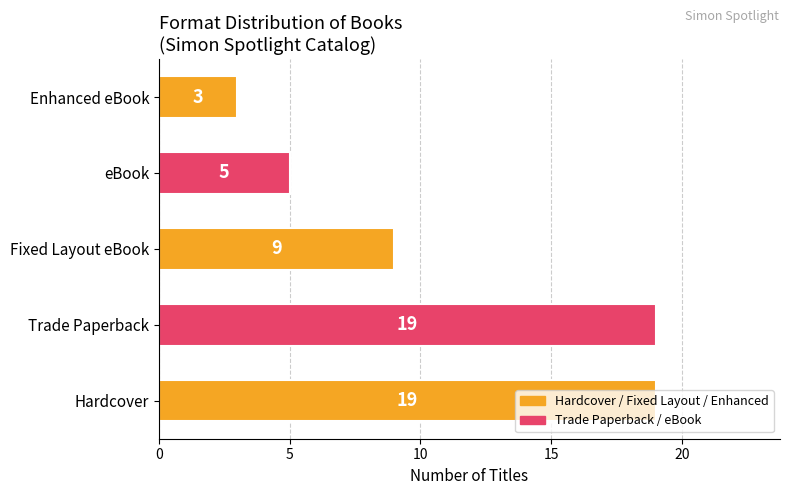

Which category has the lowest value across all series?

Enhanced eBook